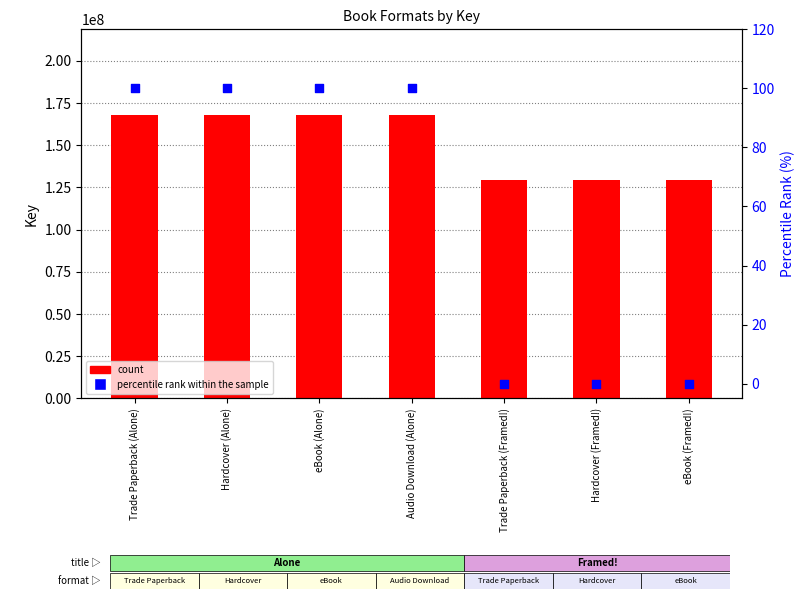

Which series has the largest Y range (max minus min)?

count